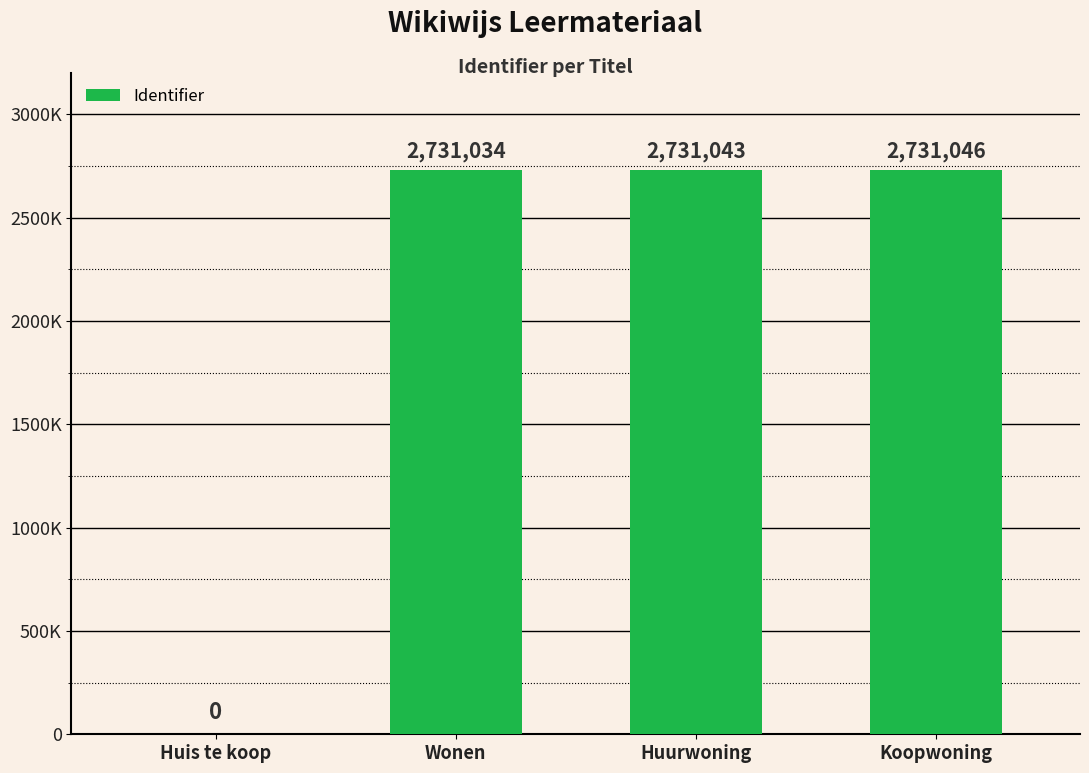

What is the change in value from Wonen to Huurwoning?

+9